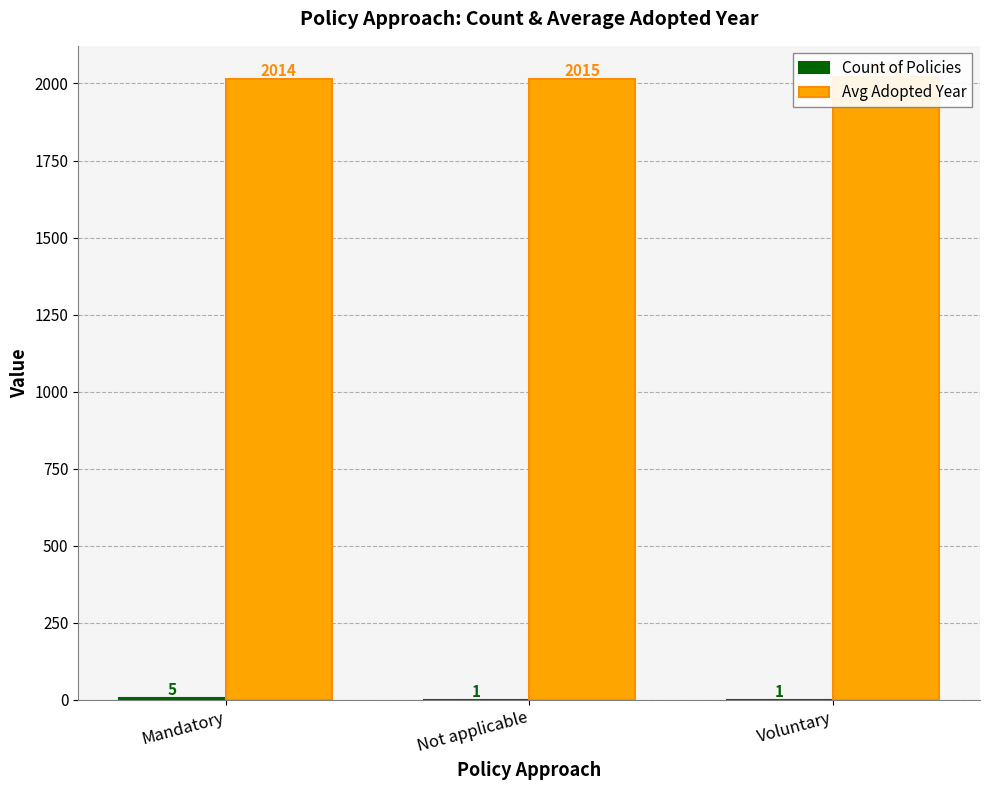

Is the value of Count of Policies at Mandatory greater than the value of Avg Adopted Year at Voluntary?

No